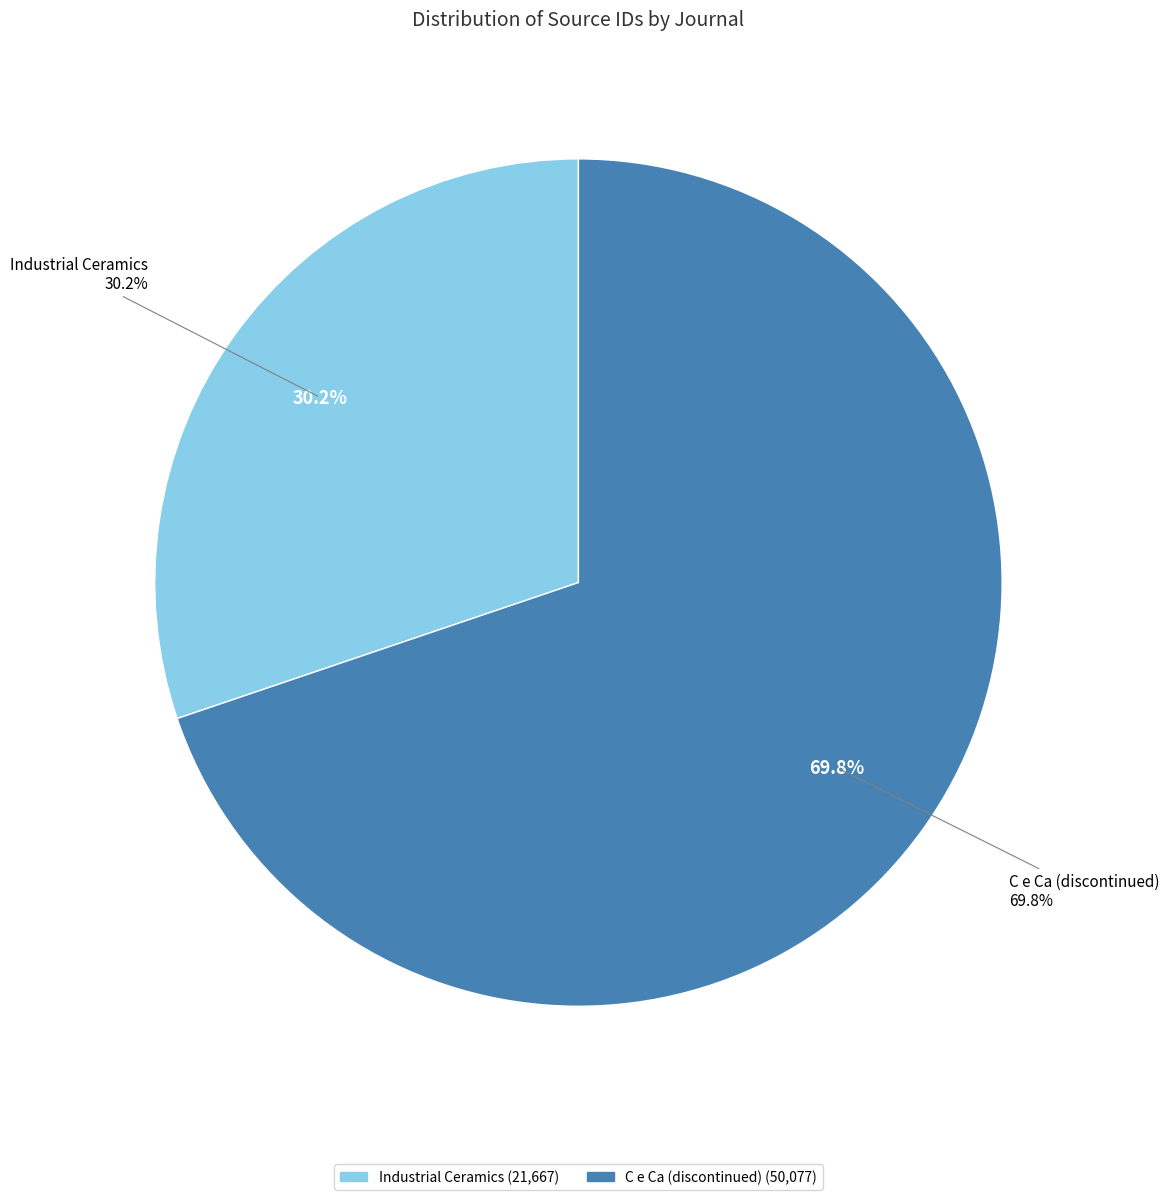

Rank the categories by value from highest to lowest.

C e Ca (discontinued), Industrial Ceramics